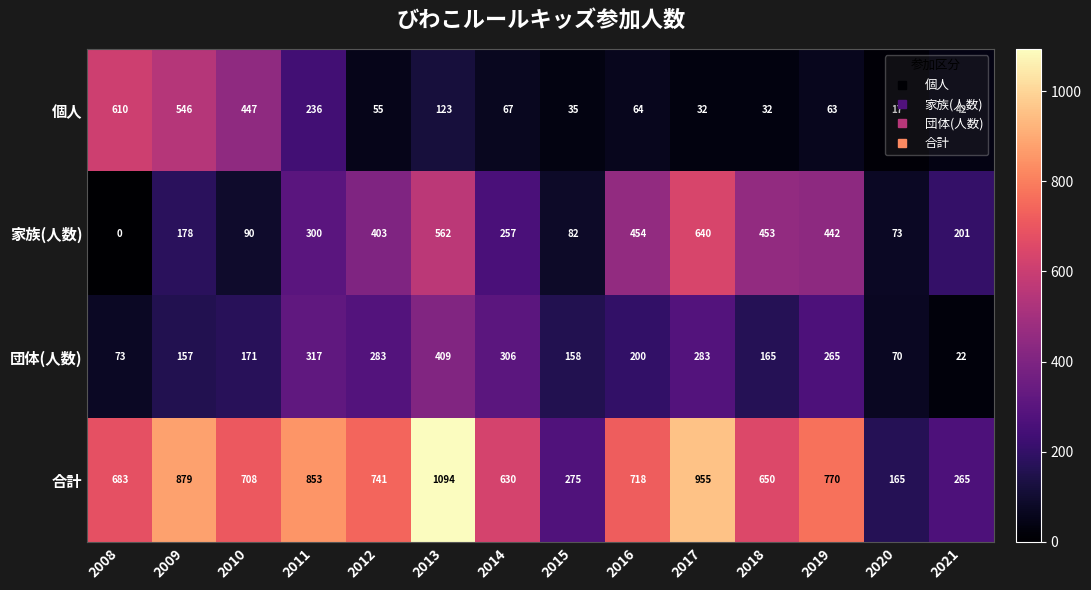

Rank the series at 2009 from highest to lowest value.

合計, 個人, 家族(人数), 団体(人数)